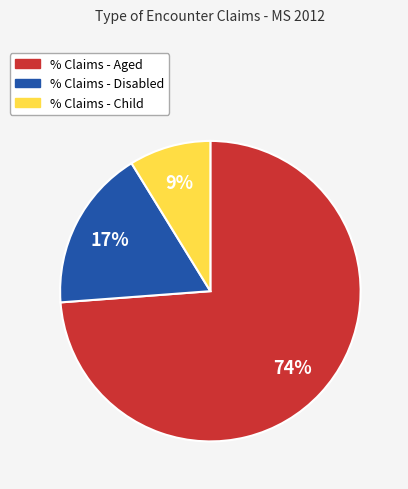

To the nearest percent, what percentage of the pie is % Claims - Child?

9%